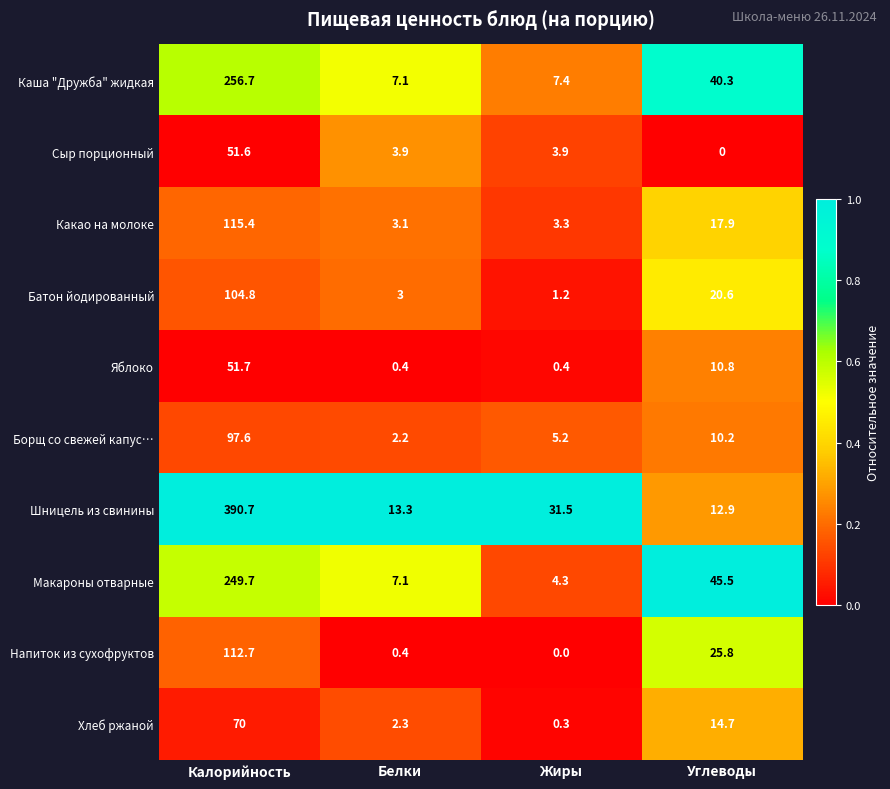

What is the difference between the second highest and second lowest values in the Хлеб ржаной series?

12.4